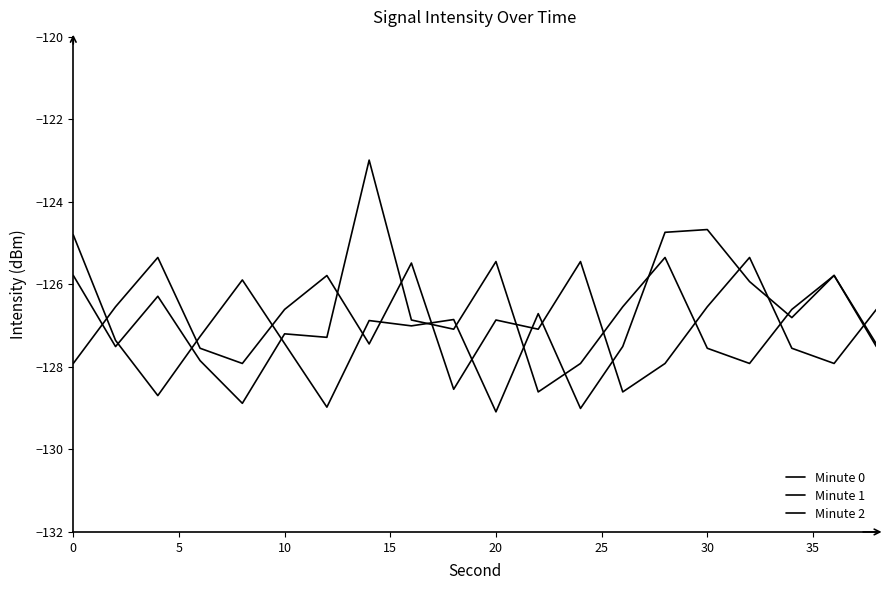

Count the number of data series in this chart.

3